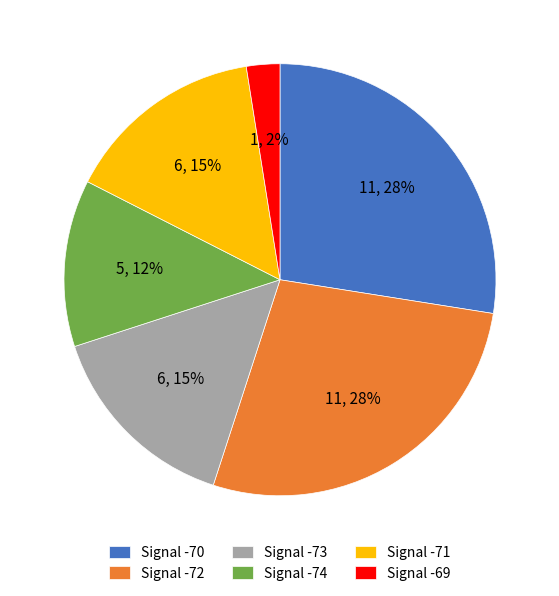

Which category has the smallest portion of the pie?

Signal -69